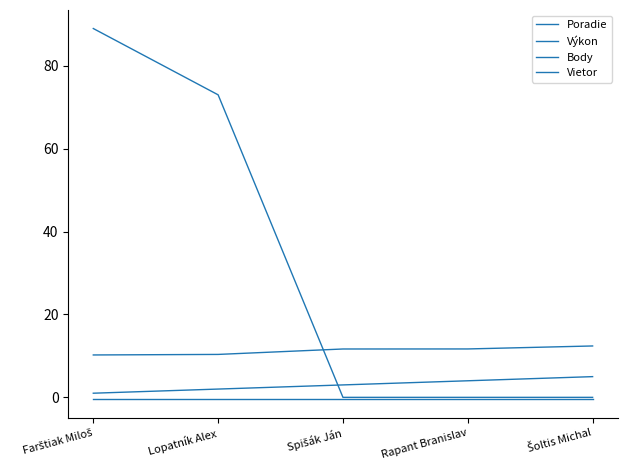

How many lines are shown in the chart?

4